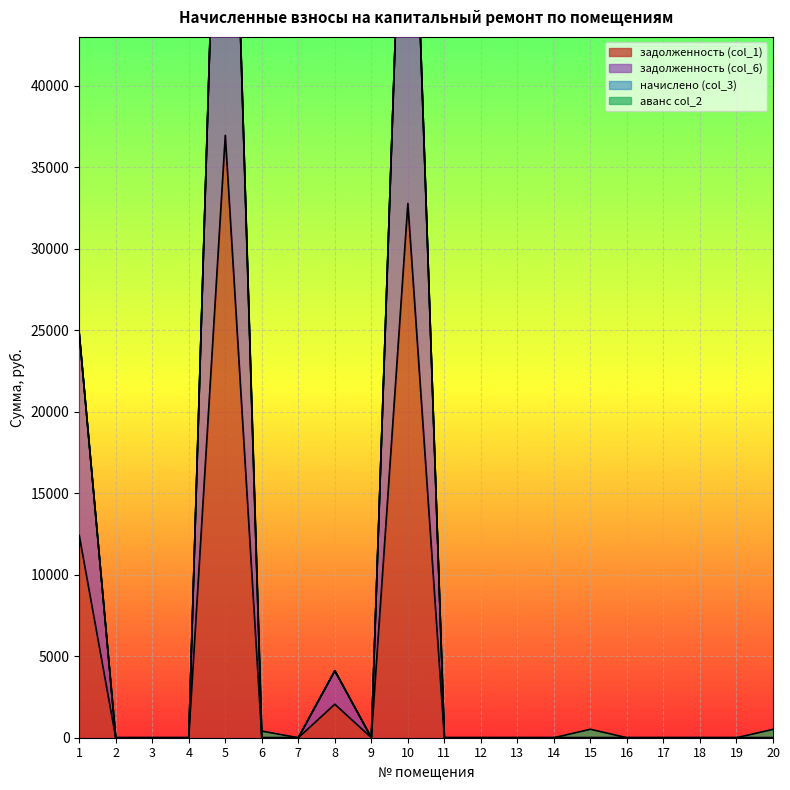

Which has a higher value, 8 or 11?

8